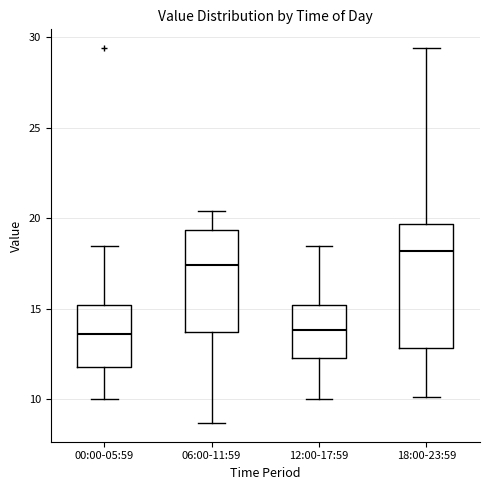

Where does the median line of the box for 00:00-05:59 sit on the y-axis? The values are not printed on the chart, so give them approximately, as read against the axis.

13.5